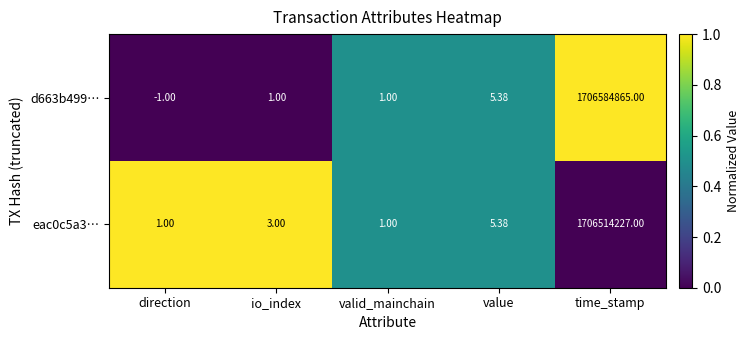

At which category is the sum across all series the highest?

time_stamp